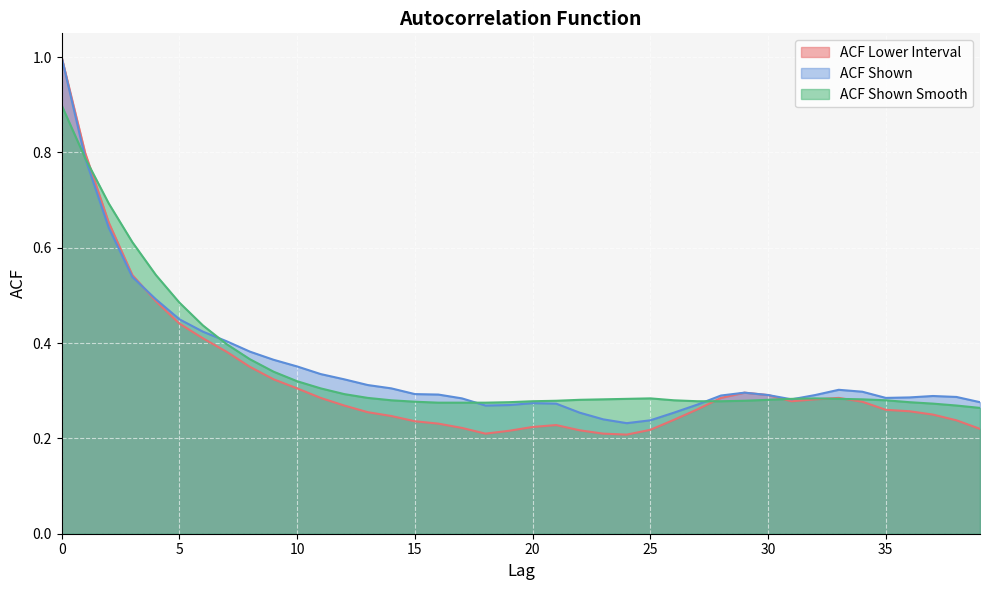

What is the minimum value for acf_li?

0.2